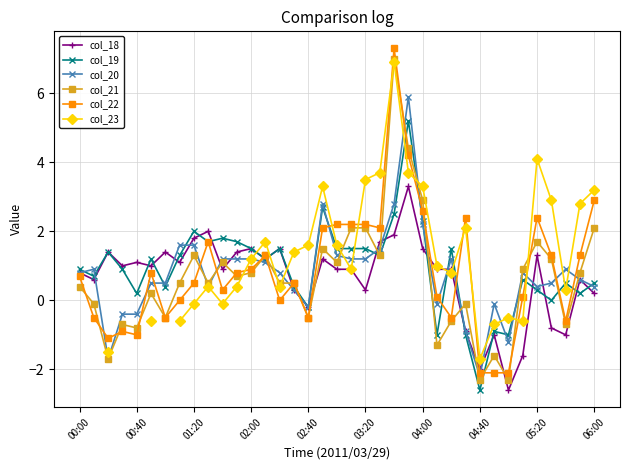

What is the approximate value of col_21 at 05:20?

1.7